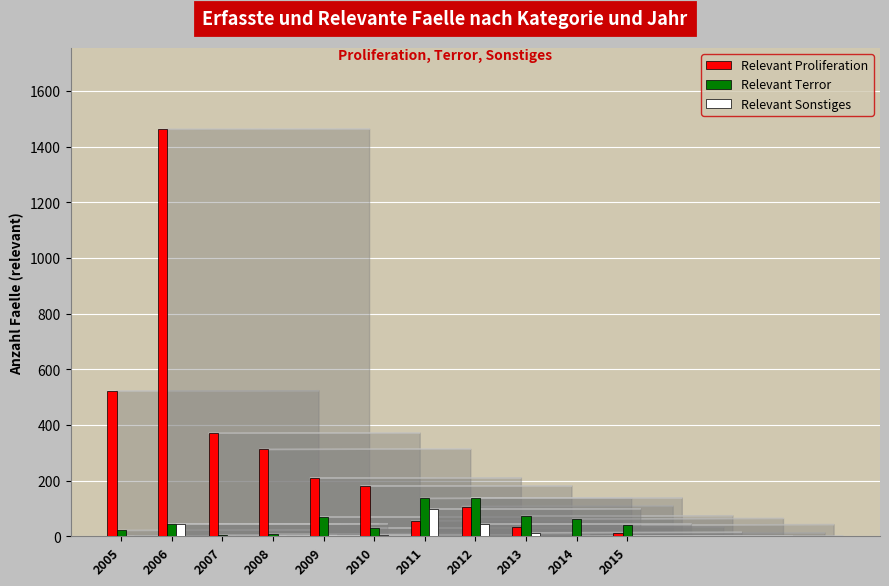

How many groups of bars are there?

11